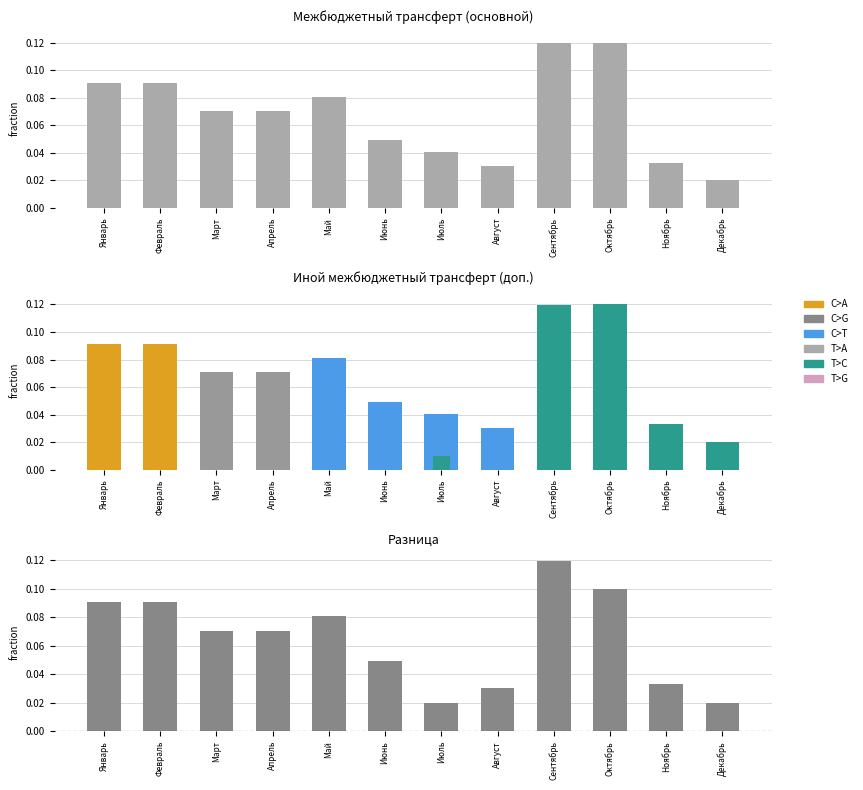

Which category has the highest value in the col_2 (основной) series?

Октябрь